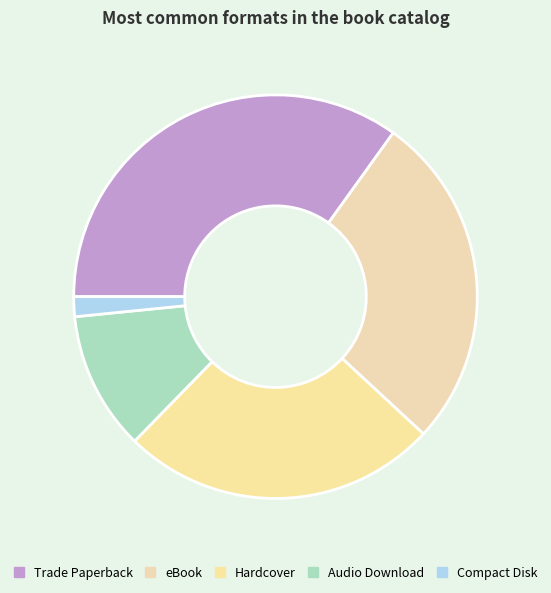

What percentage is the Compact Disk slice, to the nearest percent?

2%